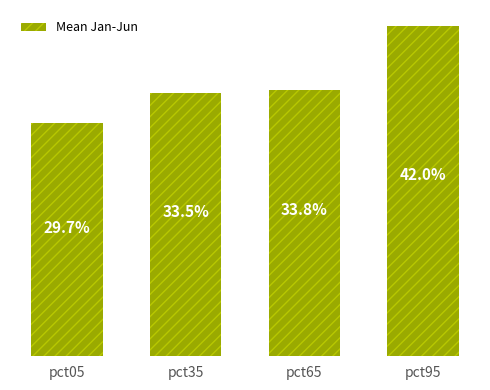

List the labels in order of value, largest first.

pct95, pct65, pct35, pct05